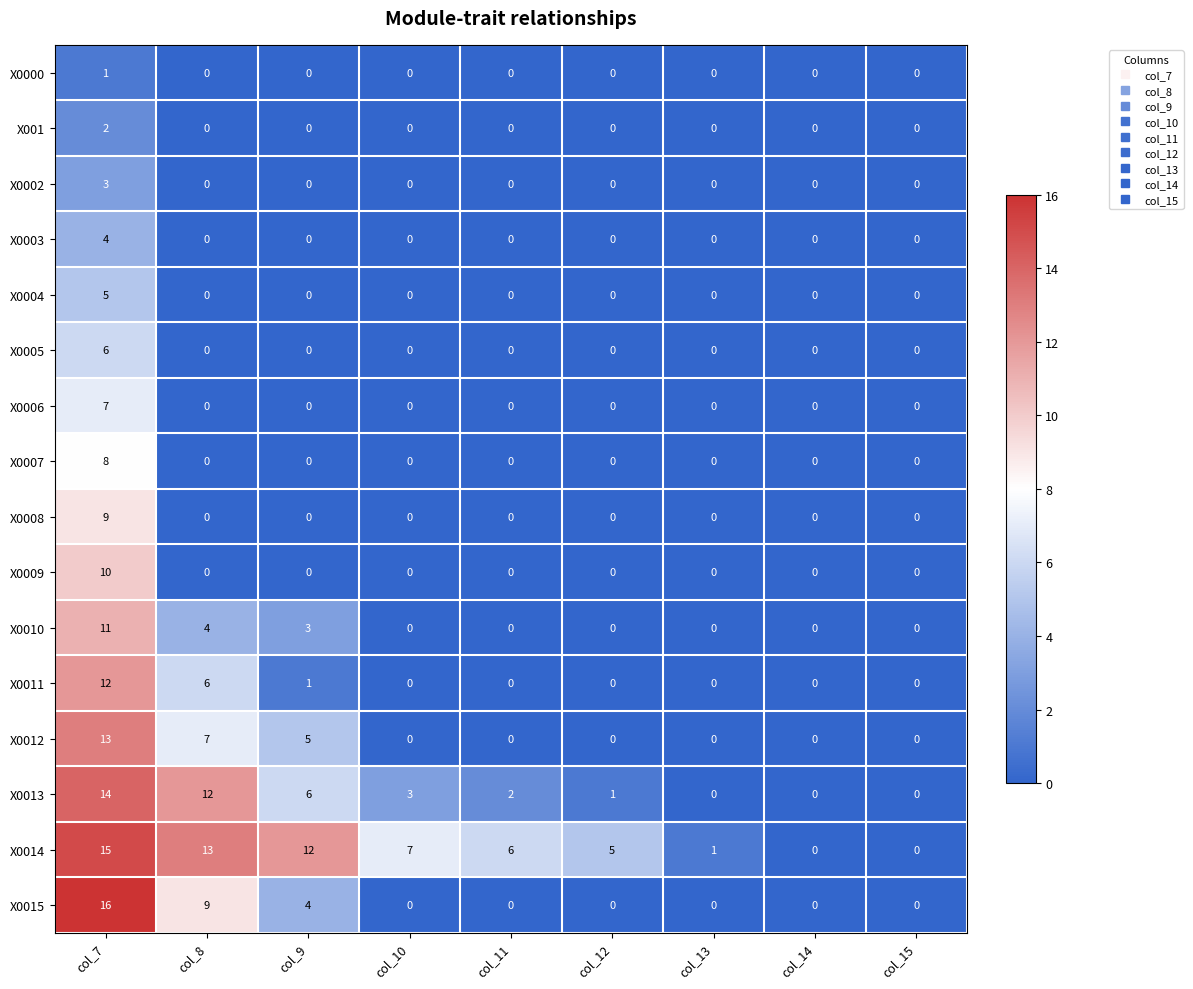

Rank the series by their maximum value, from lowest to highest.

X0000, X001, X0002, X0003, X0004, X0005, X0006, X0007, X0008, X0009, X0010, X0011, X0012, X0013, X0014, X0015